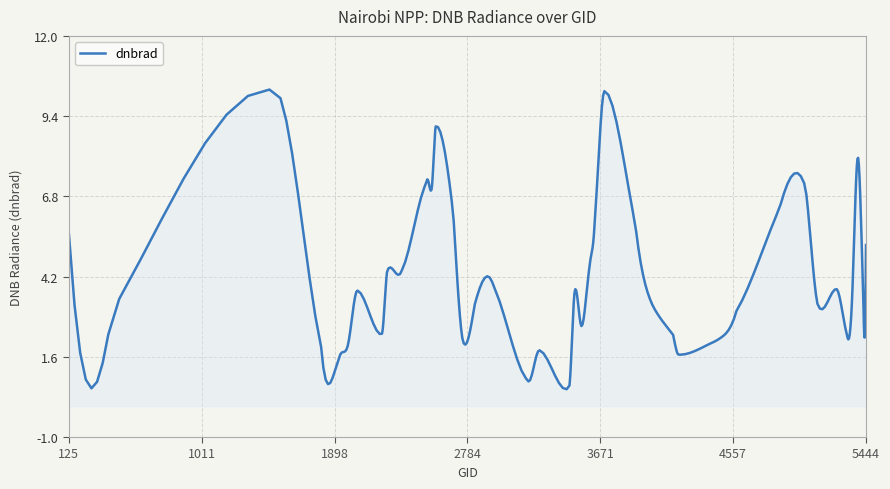

How many lines are shown in the chart?

1